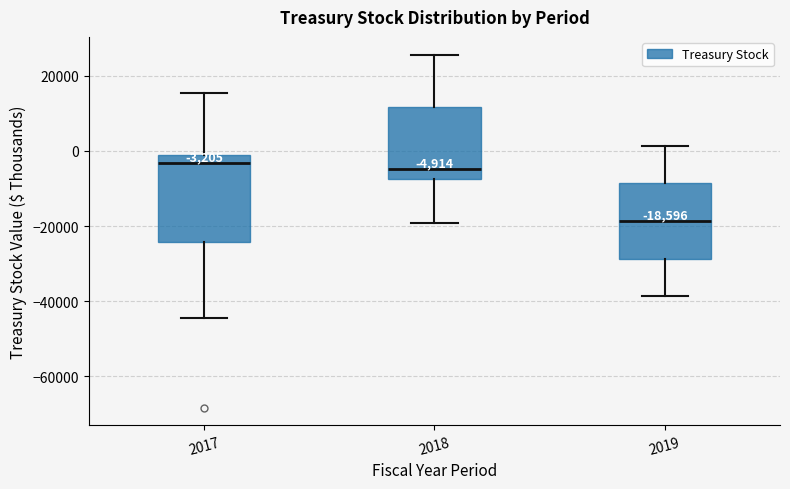

Which box is the tallest, from its lower edge to its upper edge?

2017